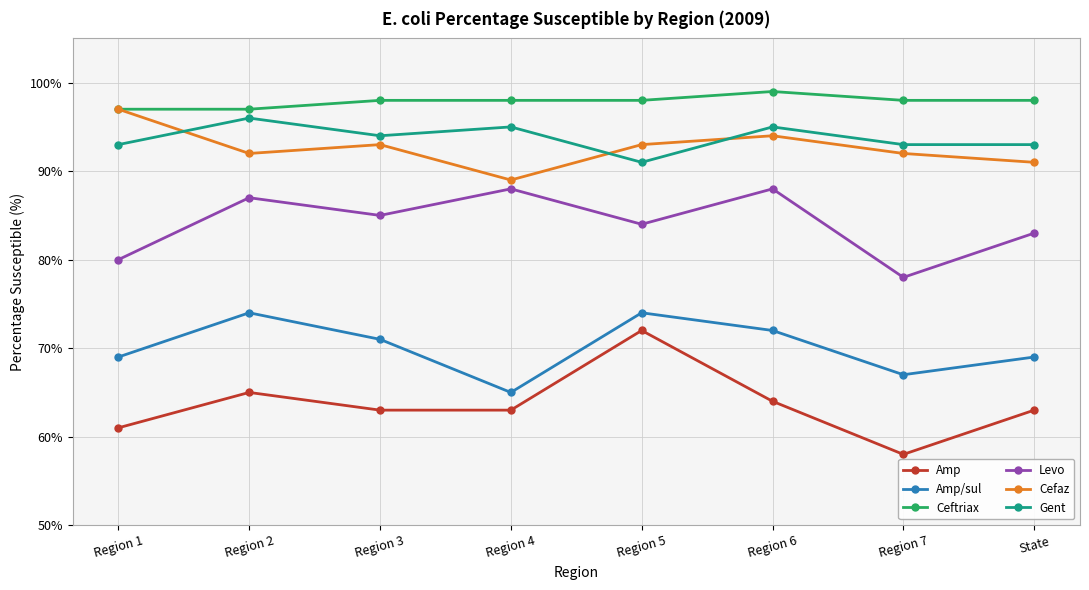

Rank the series at Region 3 from lowest to highest value.

Amp, Amp/sul, Levo, Cefaz, Gent, Ceftriax